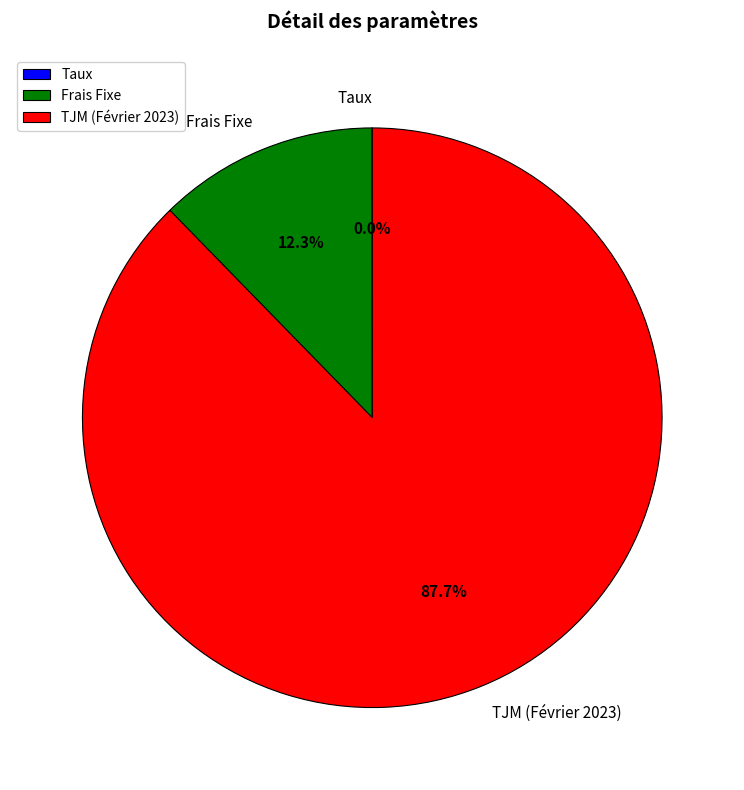

Is there a majority slice in this chart?

Yes